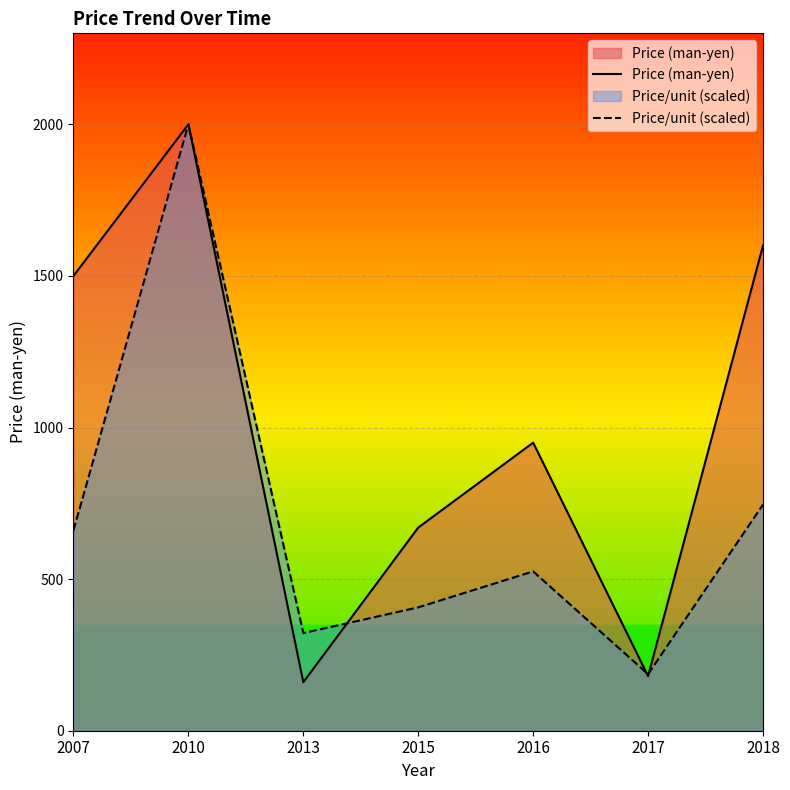

What is the spread (max minus min) of values at 2016?

424.6